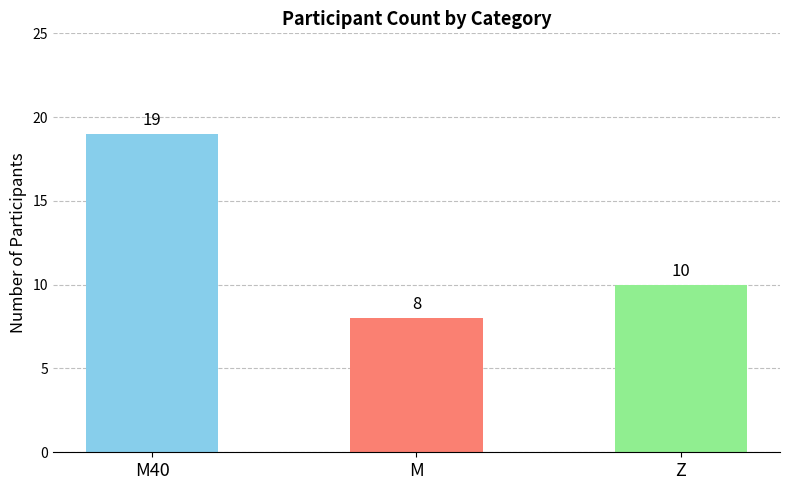

At which label does the data first exceed 10?

M40